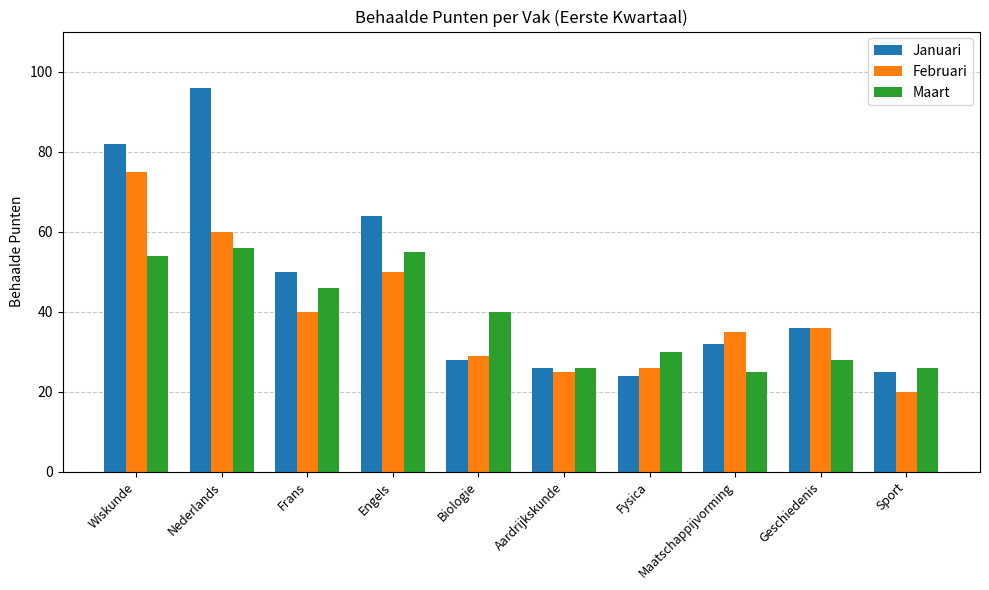

The value of Februari at Maatschappijvorming is 49. True or false?

False